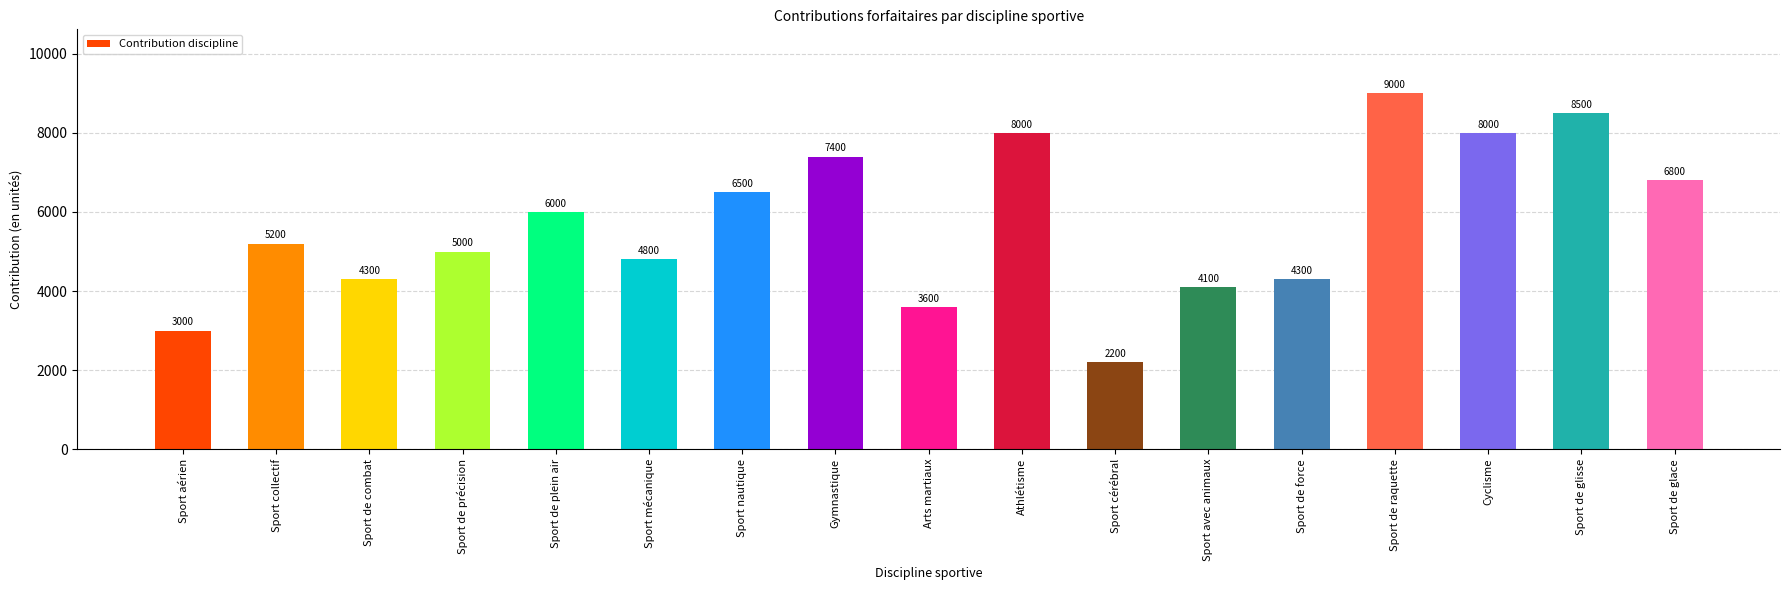

Reading left to right, what are all the values shown in this chart?

Sport aérien=3000	Sport collectif=5200	Sport de combat=4300	Sport de précision=5000	Sport de plein air=6000	Sport mécanique=4800	Sport nautique=6500	Gymnastique=7400	Arts martiaux=3600	Athlétisme=8000	Sport cérébral=2200	Sport avec animaux=4100	Sport de force=4300	Sport de raquette=9000	Cyclisme=8000	Sport de glisse=8500	Sport de glace=6800